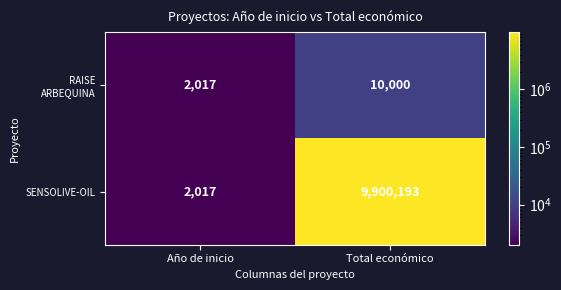

What is the total value across all series at Total económico?

9910193